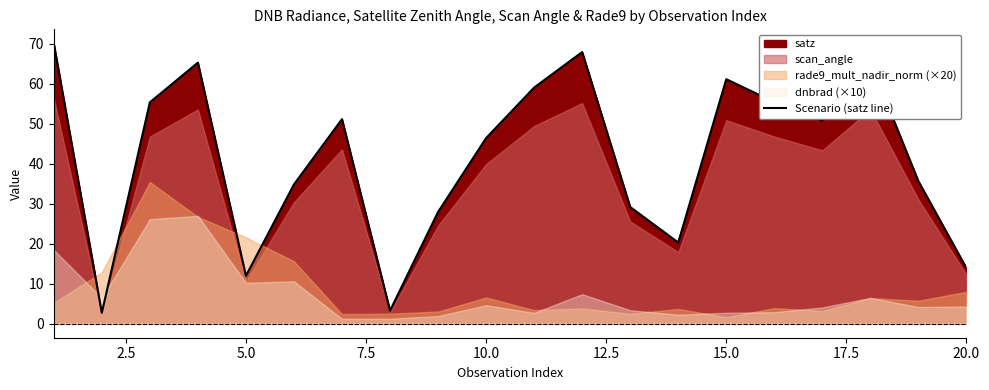

What is the difference between the maximum and minimum values?

67.4